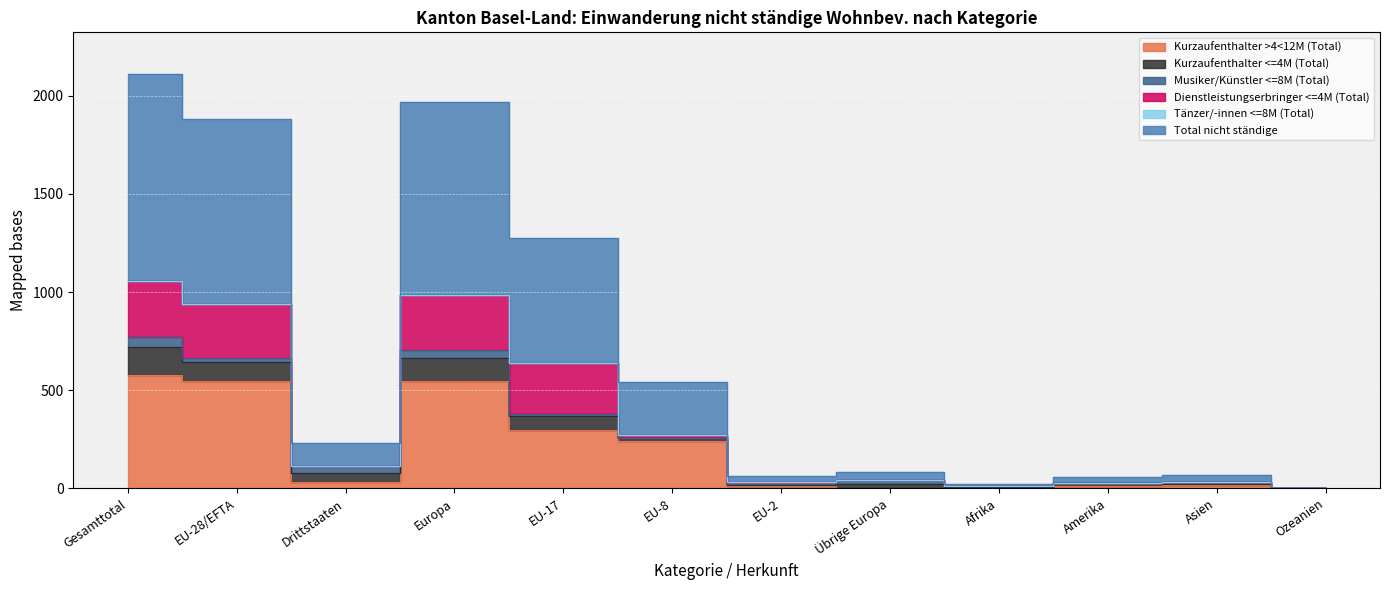

How many lines are shown in the chart?

6